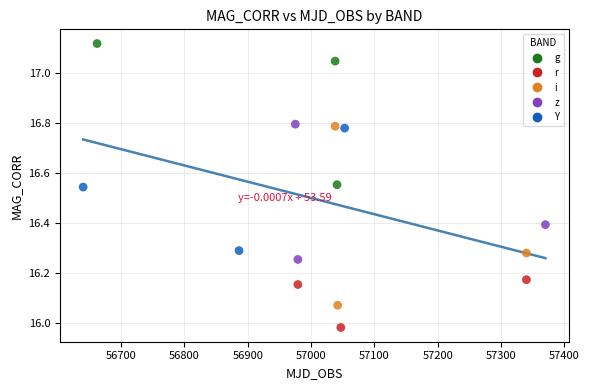

Which series has the largest Y range (max minus min)?

i